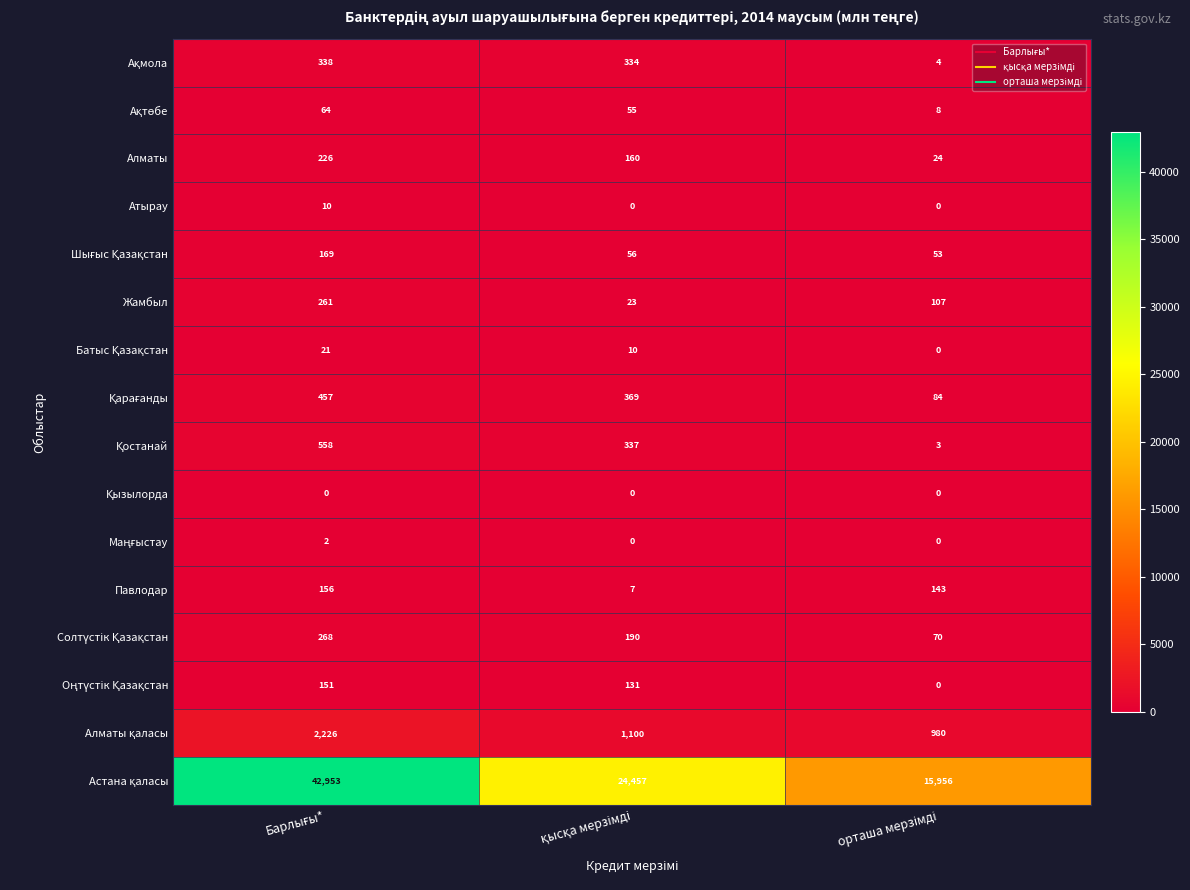

What is the average value of the Атырау series?

3